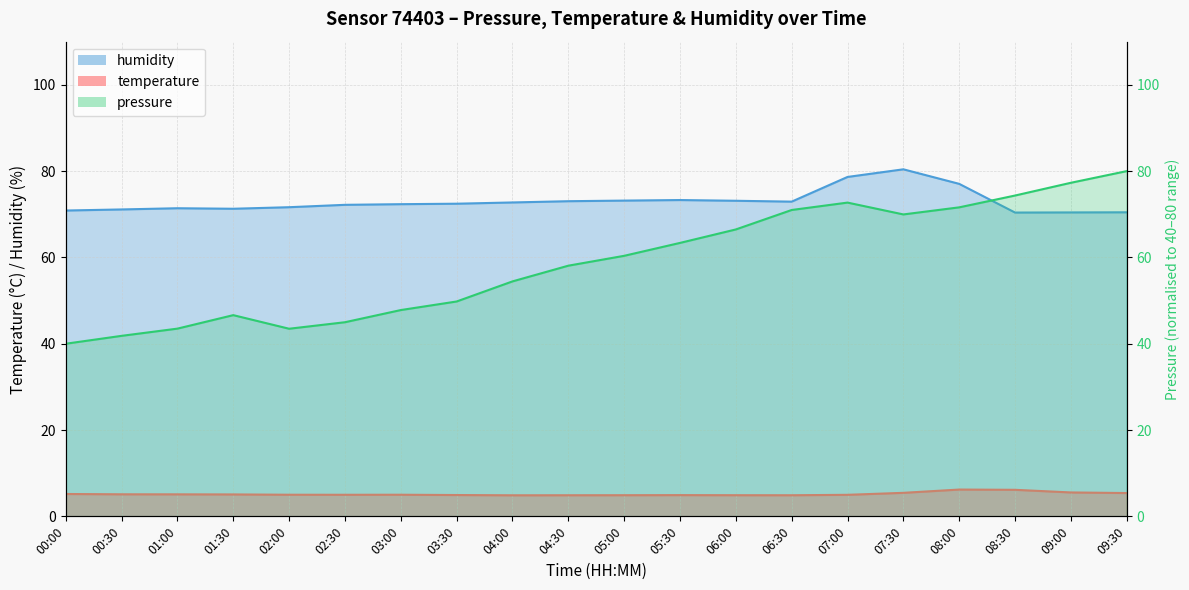

What is the difference between the maximum and second lowest values in the pressure series?

38.2